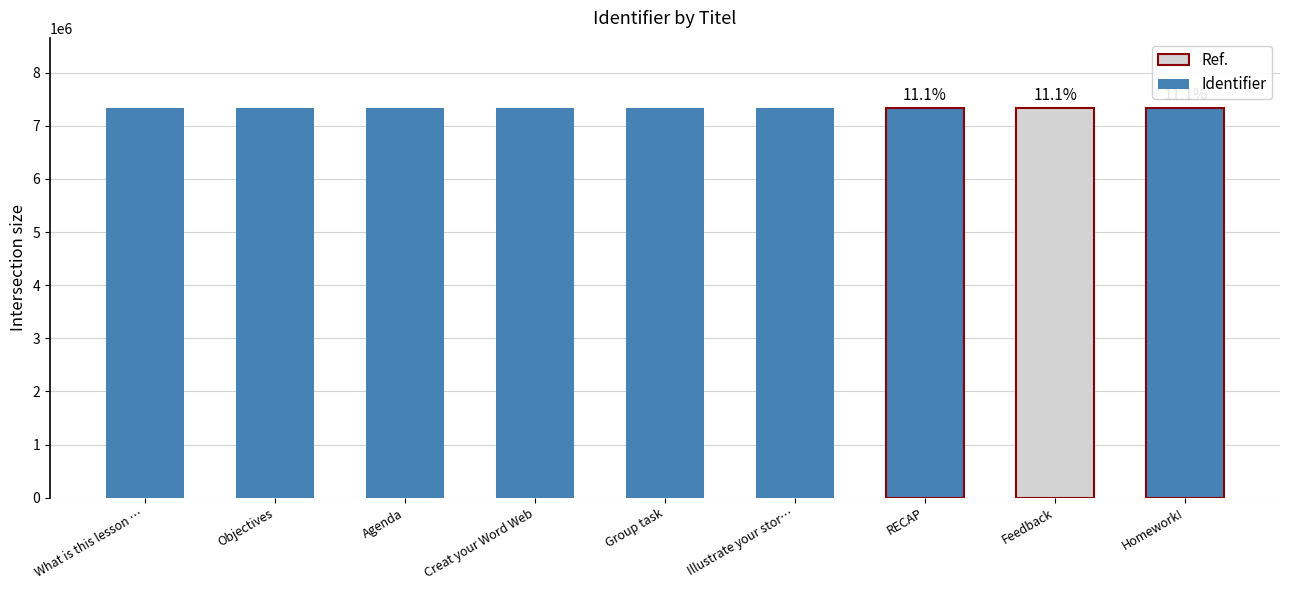

What is the smallest value displayed?

7335607